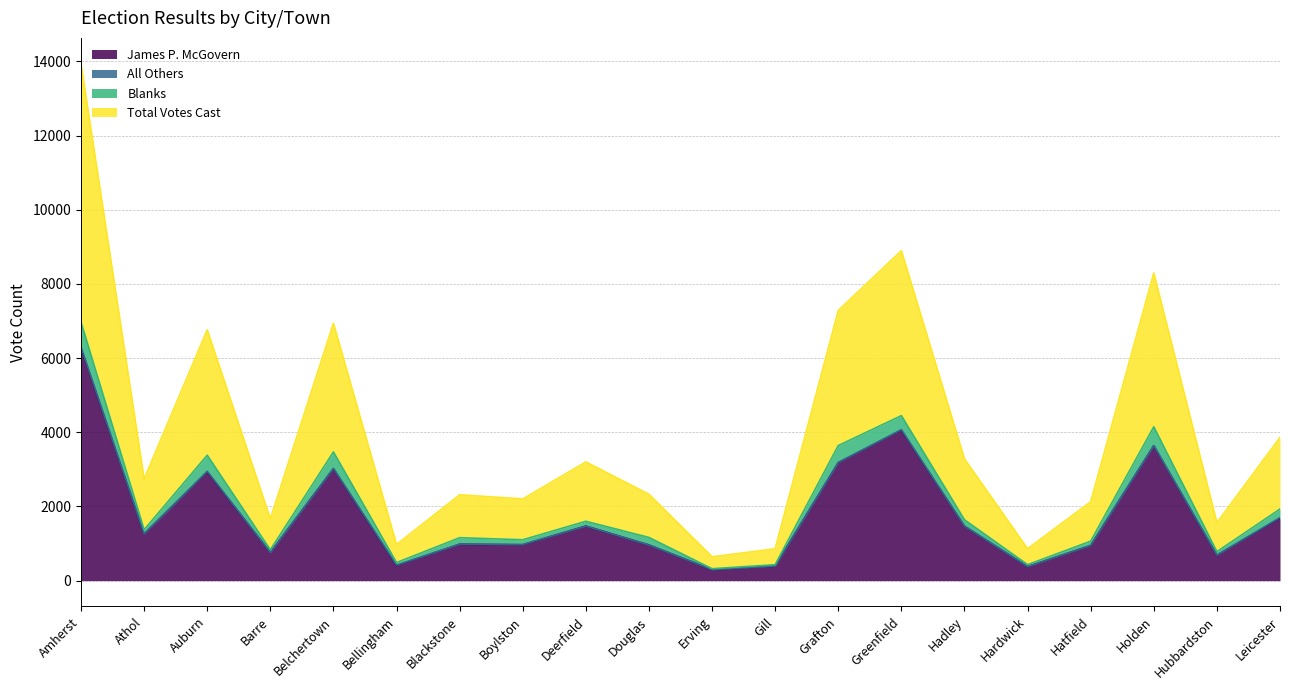

How many interior local peaks does the Total Votes Cast series have?

6